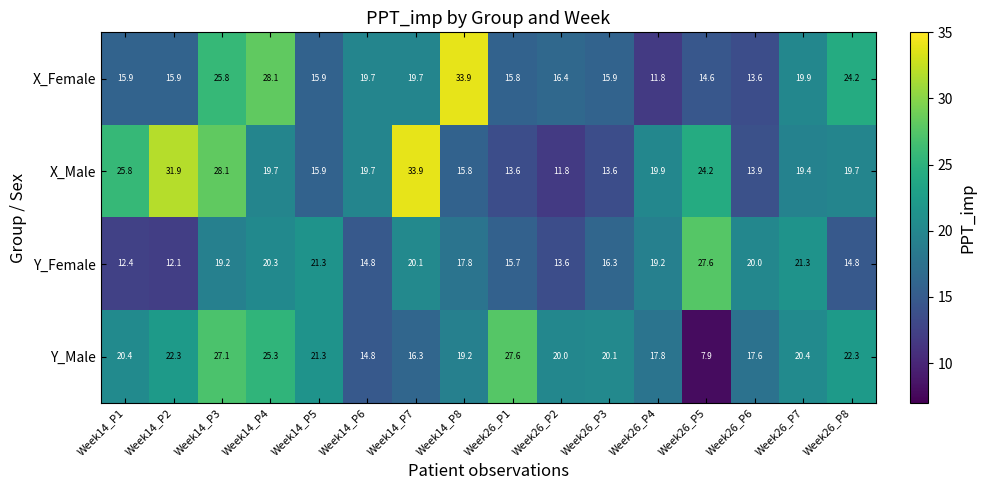

What is the difference between the maximum and minimum values in the Y_Male series?

19.7